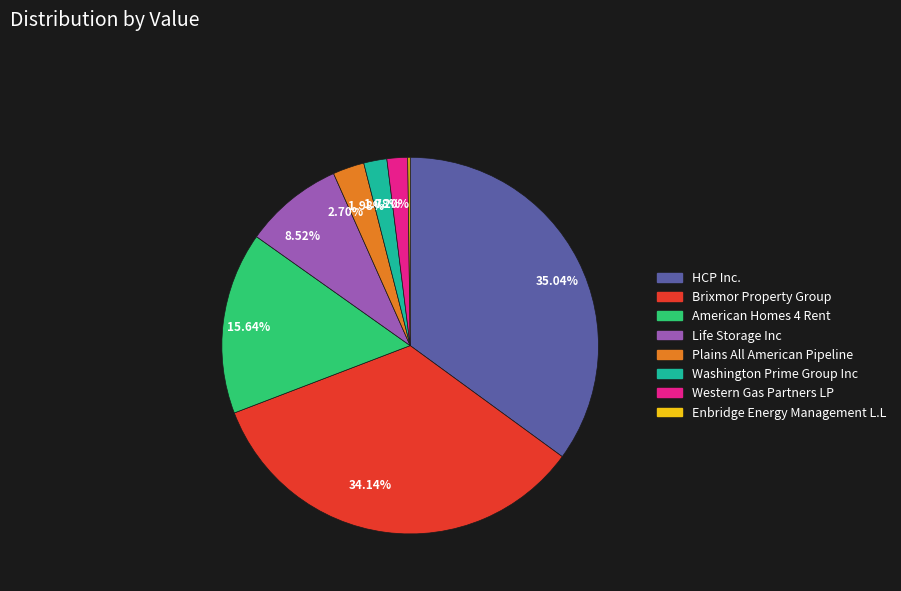

Combined, do 35.04% and 1.98% account for over 50%?

No